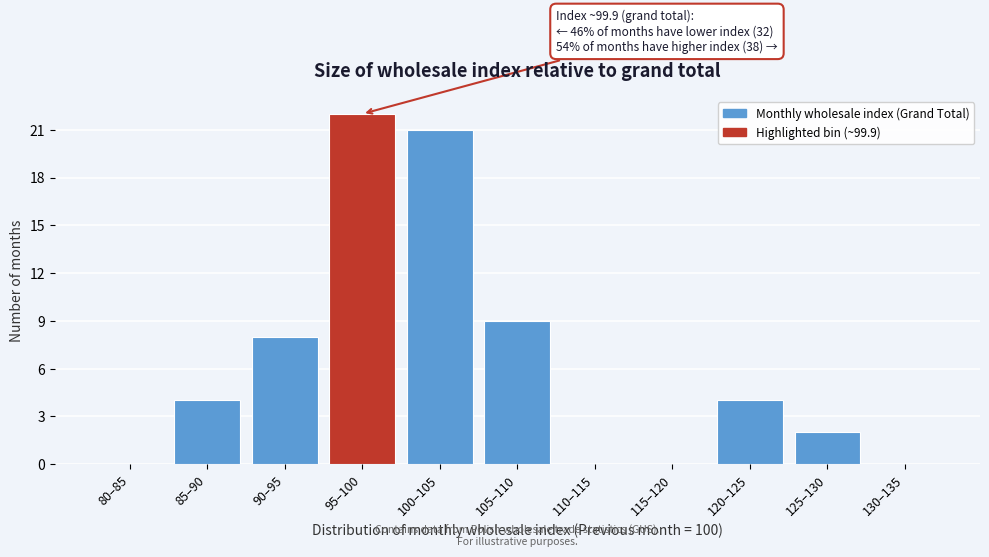

Reading left to right, transcribe all the data shown in this chart.

80–85=0	85–90=4	90–95=8	95–100=22	100–105=21	105–110=9	110–115=0	115–120=0	120–125=4	125–130=2	130–135=0